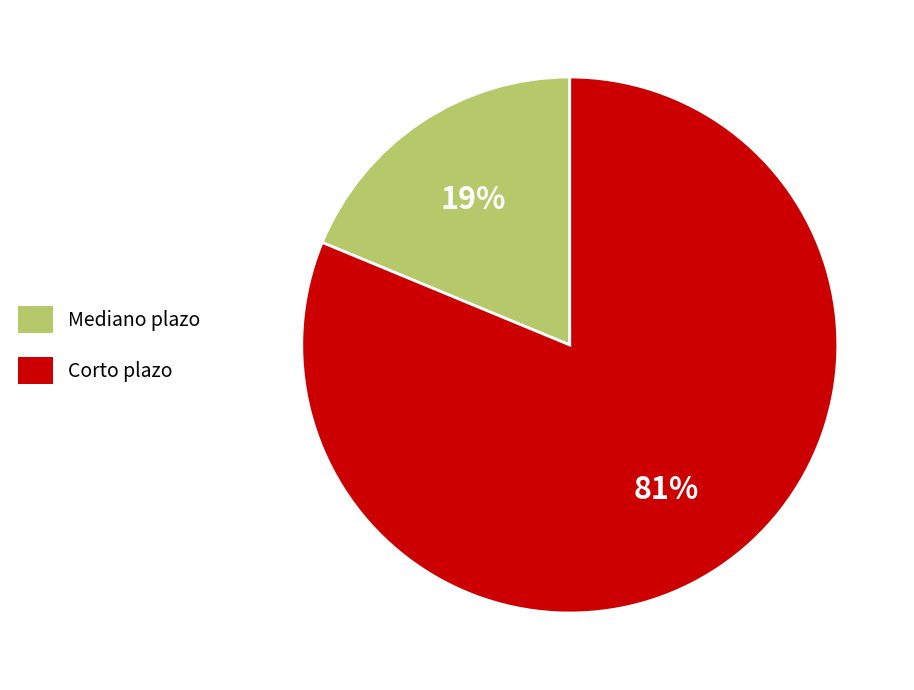

To the nearest percent, what percentage of the pie is Corto plazo?

81%